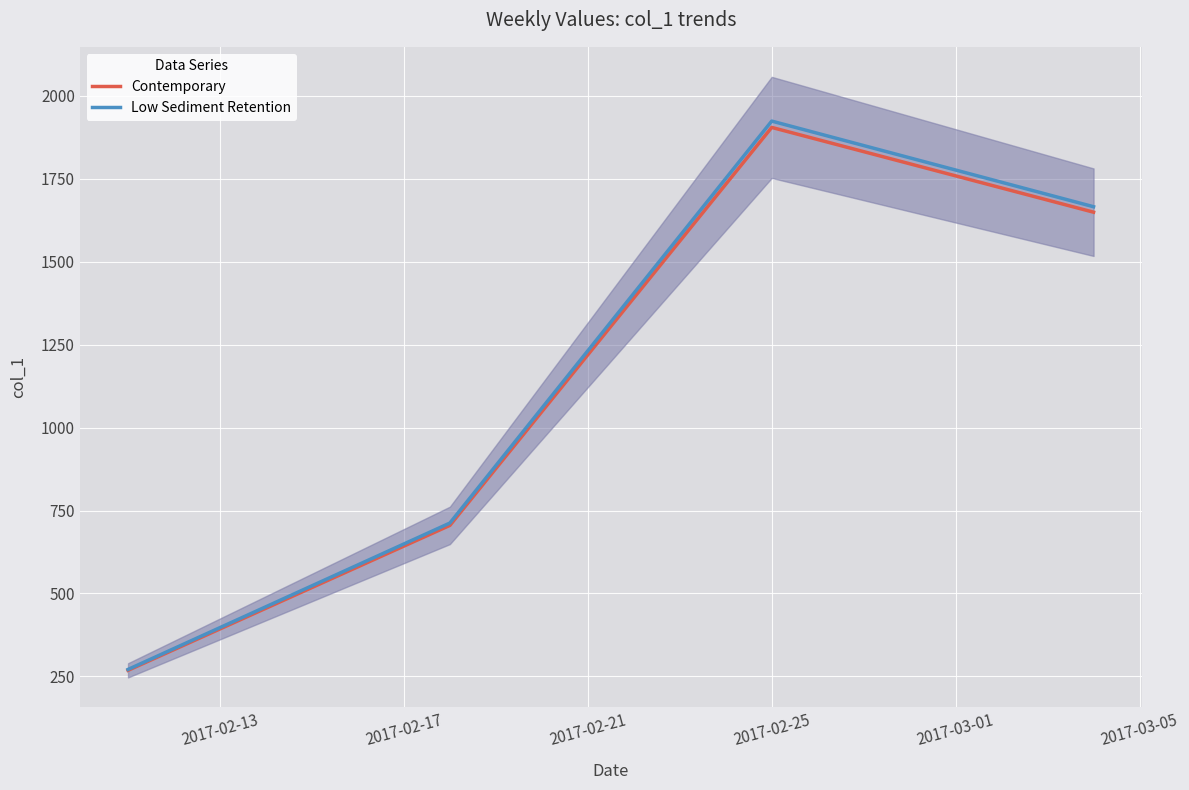

What is the highest value of the Low Sediment Retention series?

1924.1